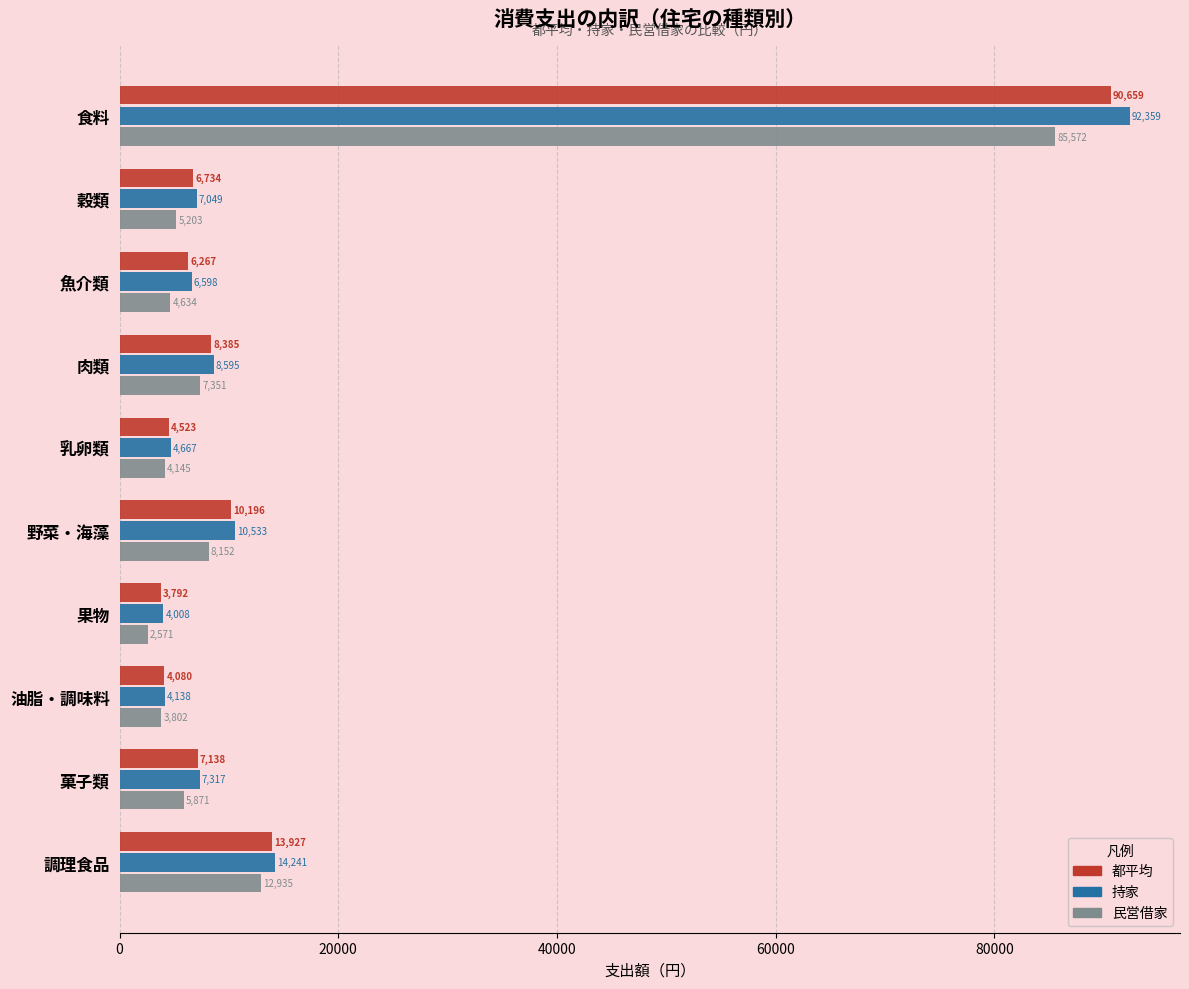

What is the difference between the second highest and minimum values in the 都平均 series?

10135